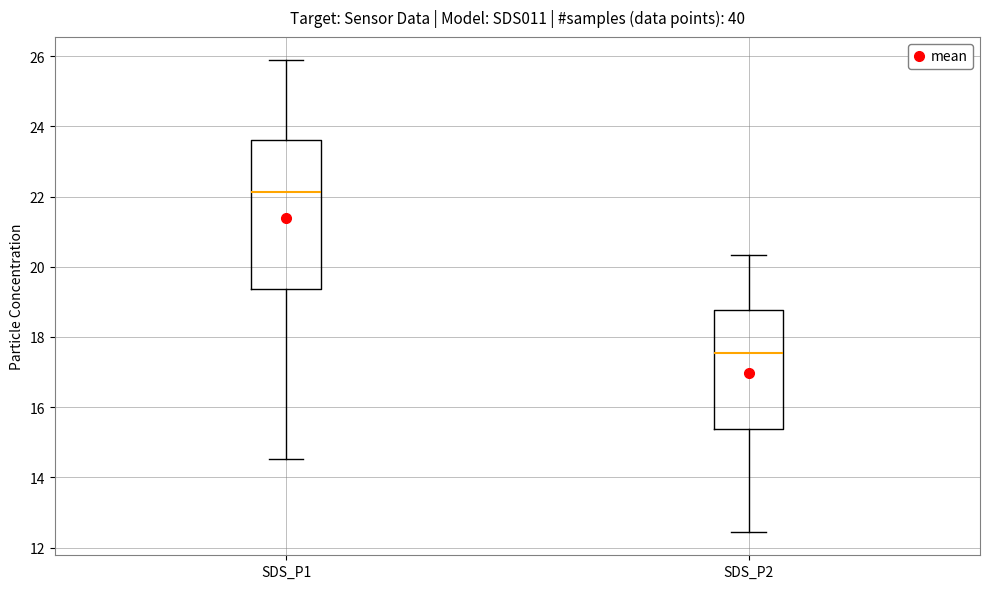

Reading left to right, transcribe this box plot: for each box, give where its median line is, the range the box spans, and where its two whiskers end, as read against the y-axis. The values are not printed on the chart, so give them approximately, as read against the axis.

SDS_P1: median 22.2, box 19.4 to 23.6, whiskers 14.6 to 25.8
SDS_P2: median 17.6, box 15.4 to 18.8, whiskers 12.4 to 20.4